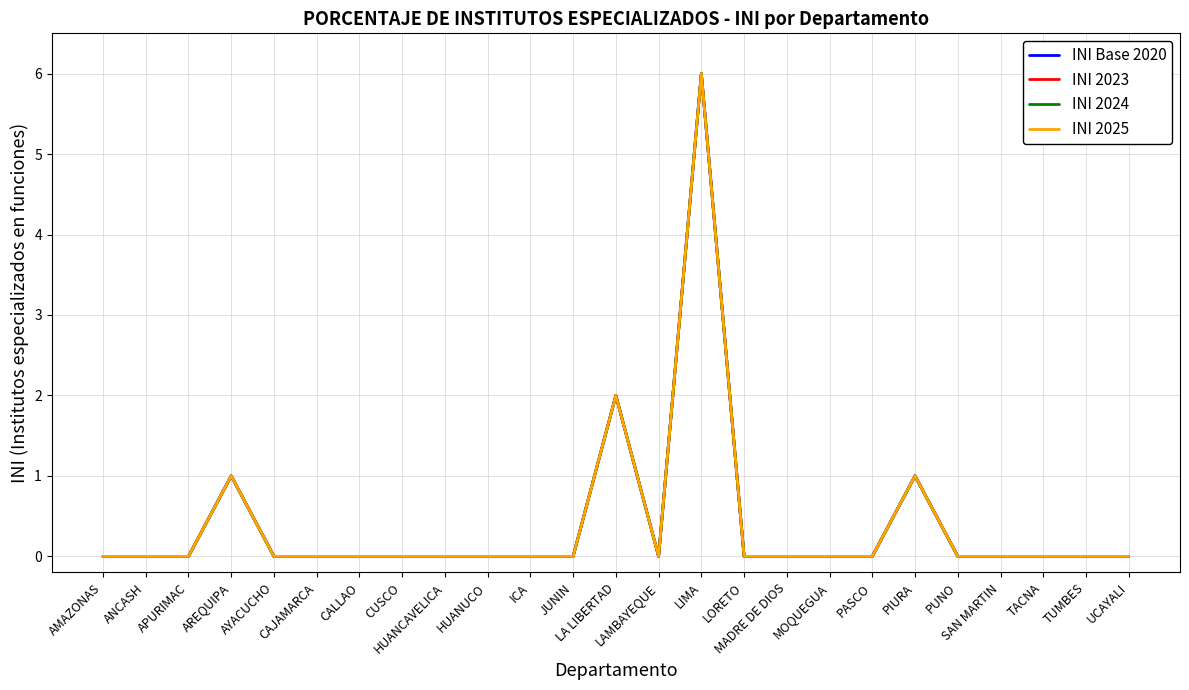

How many values in the INI 2023 series exceed 0?

4